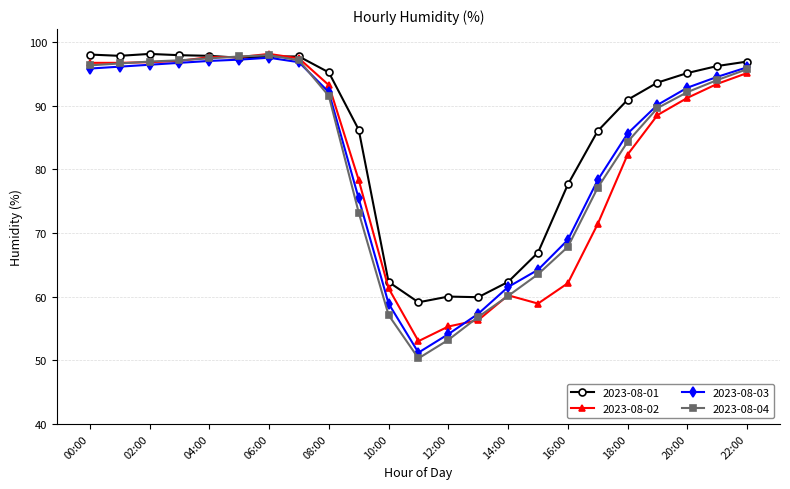

What is the lowest value of the 2023-08-03 series?

51.2